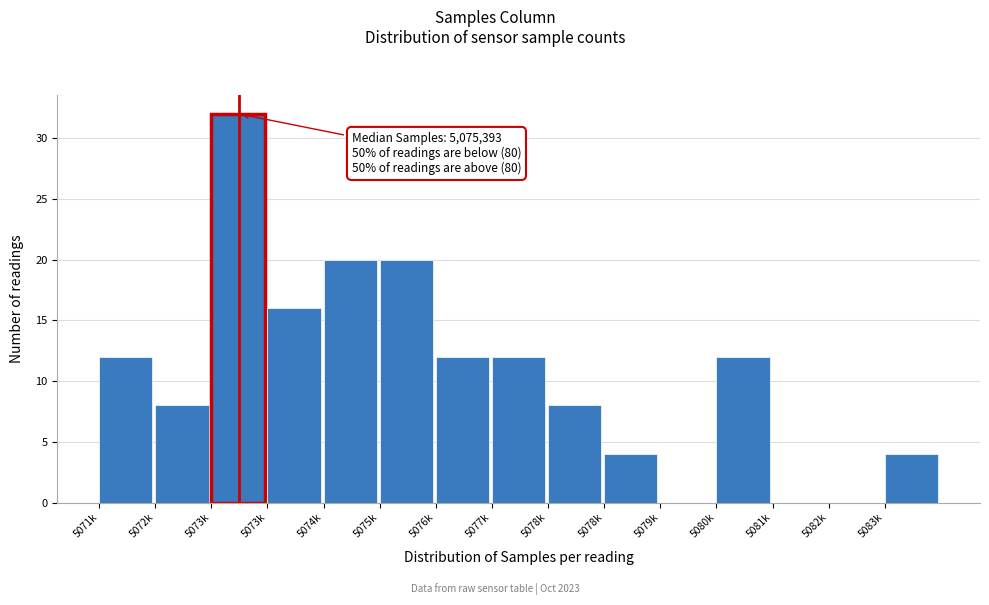

Are the bars horizontal?

No